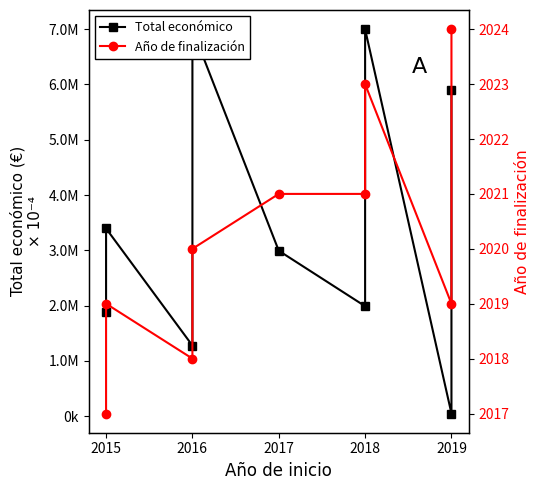

What is the average value of the Año de finalización series?

2020